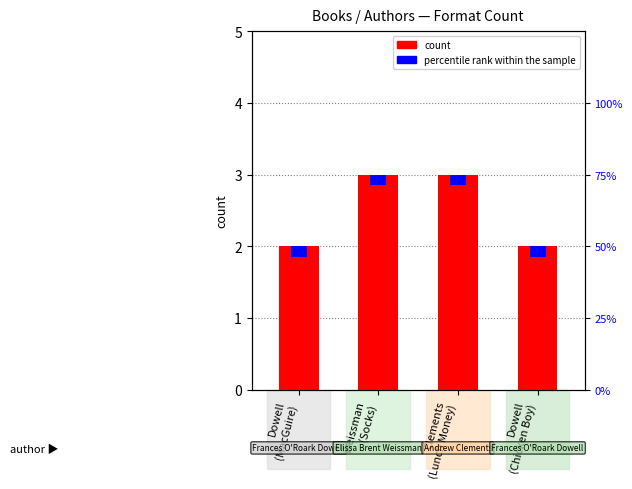

What is the minimum value shown in the chart?

2